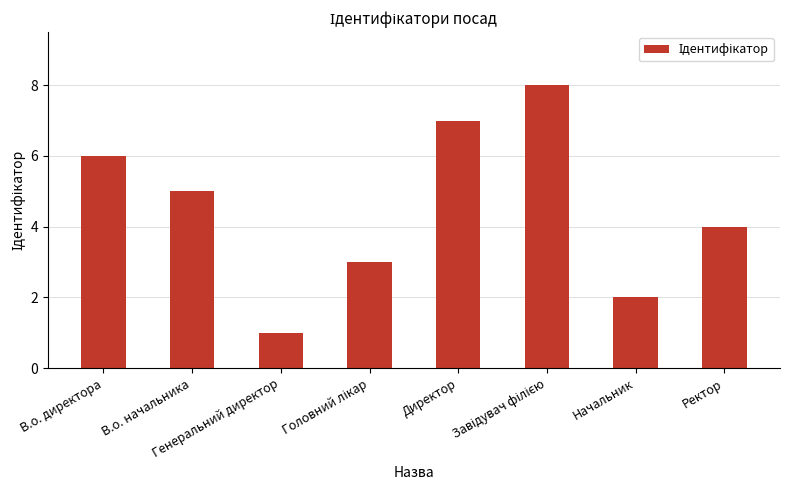

What is the difference between the second highest and second lowest values?

5